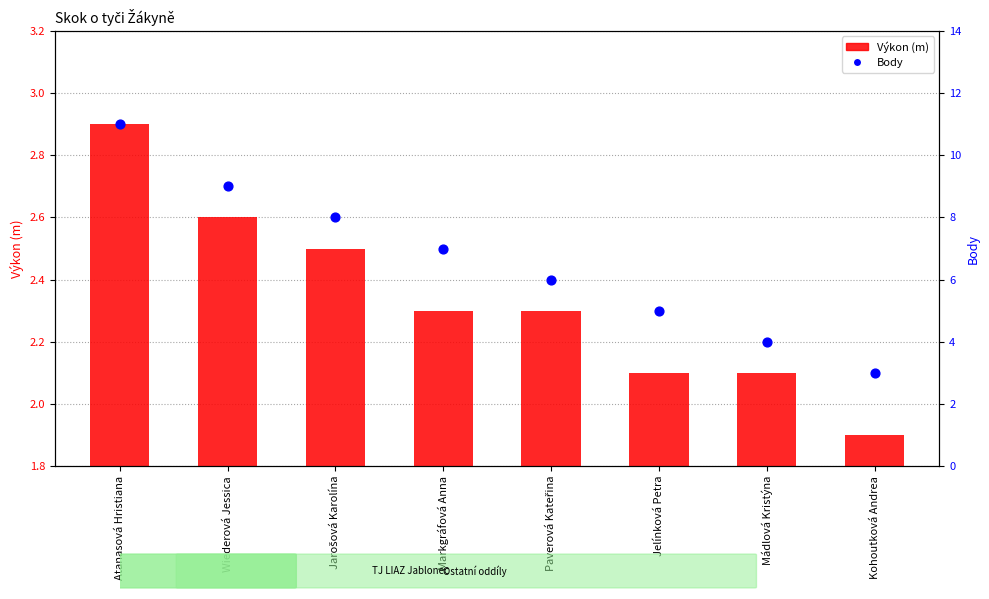

Is the value of Výkon (m) at Markgráfová Anna greater than the value of Body at Markgráfová Anna?

No